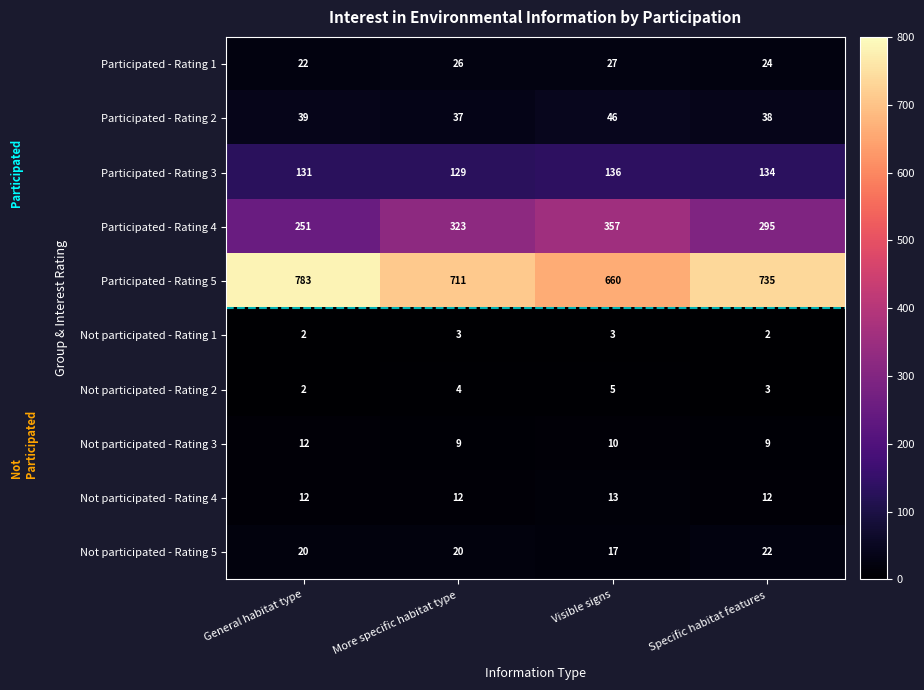

Where is Participated - Rating 5 nearest to the value 721?

More specific habitat type